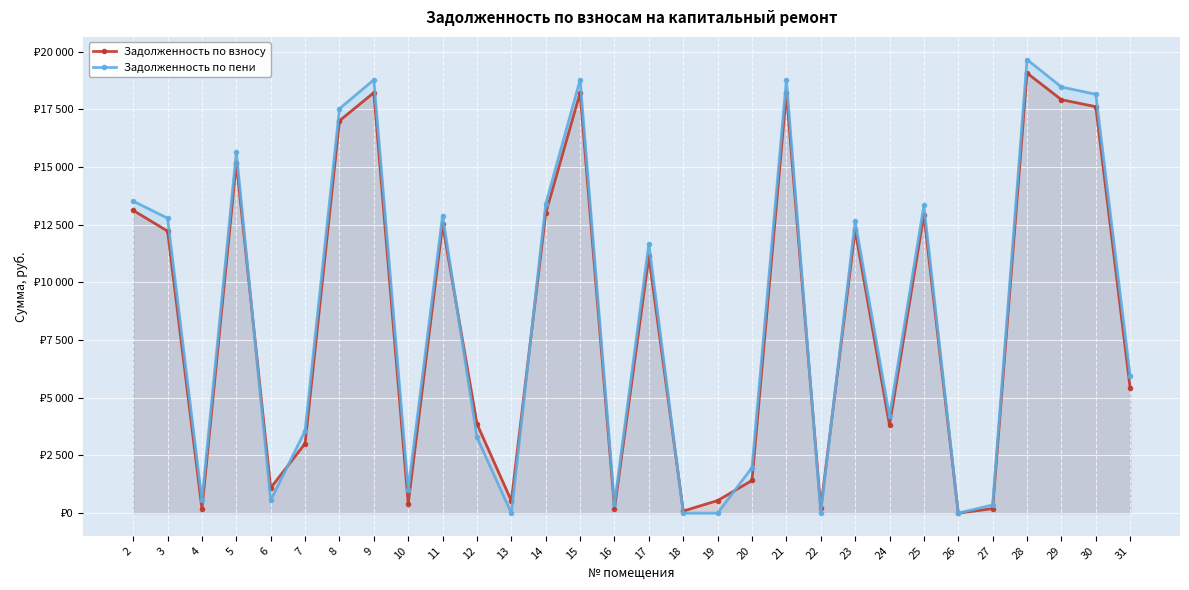

True or false: Задолженность по взносу has a value of 1093.7 at 6.

True